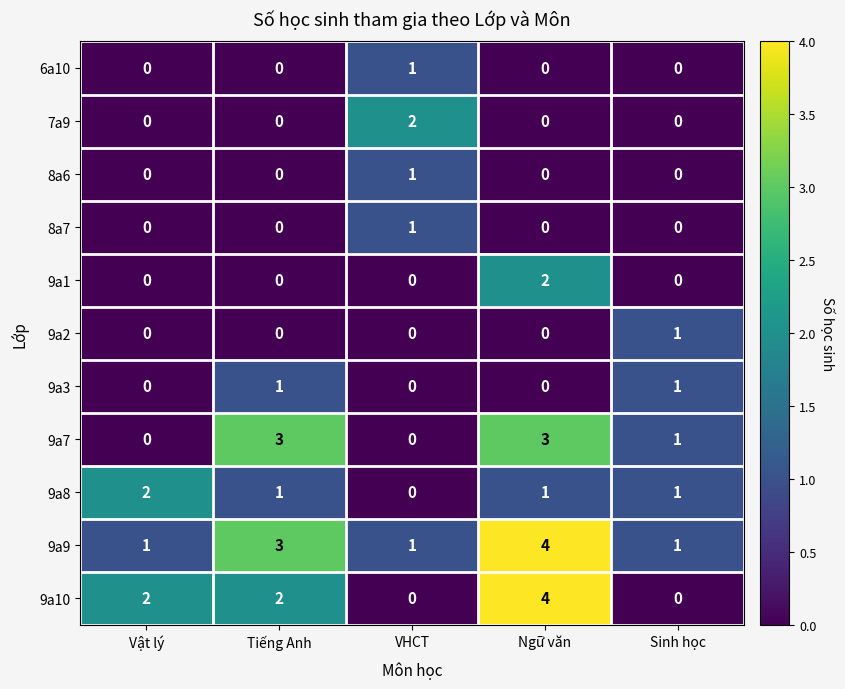

Count the number of categories in the chart.

5